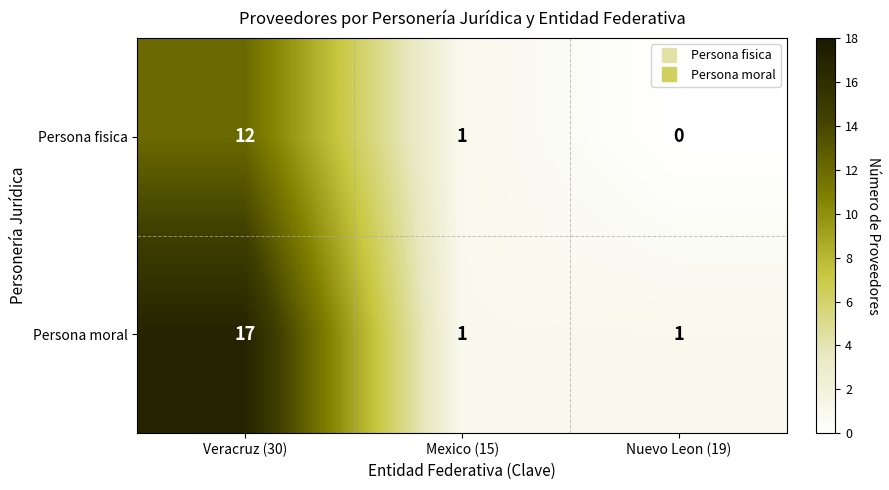

True or false: Persona moral has a value of 30 at Veracruz (30).

False